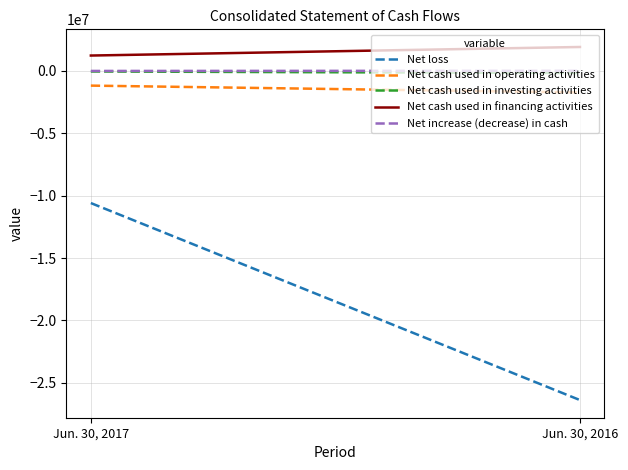

Is it true that Net cash used in financing activities equals 1912316 at Jun. 30, 2016?

True